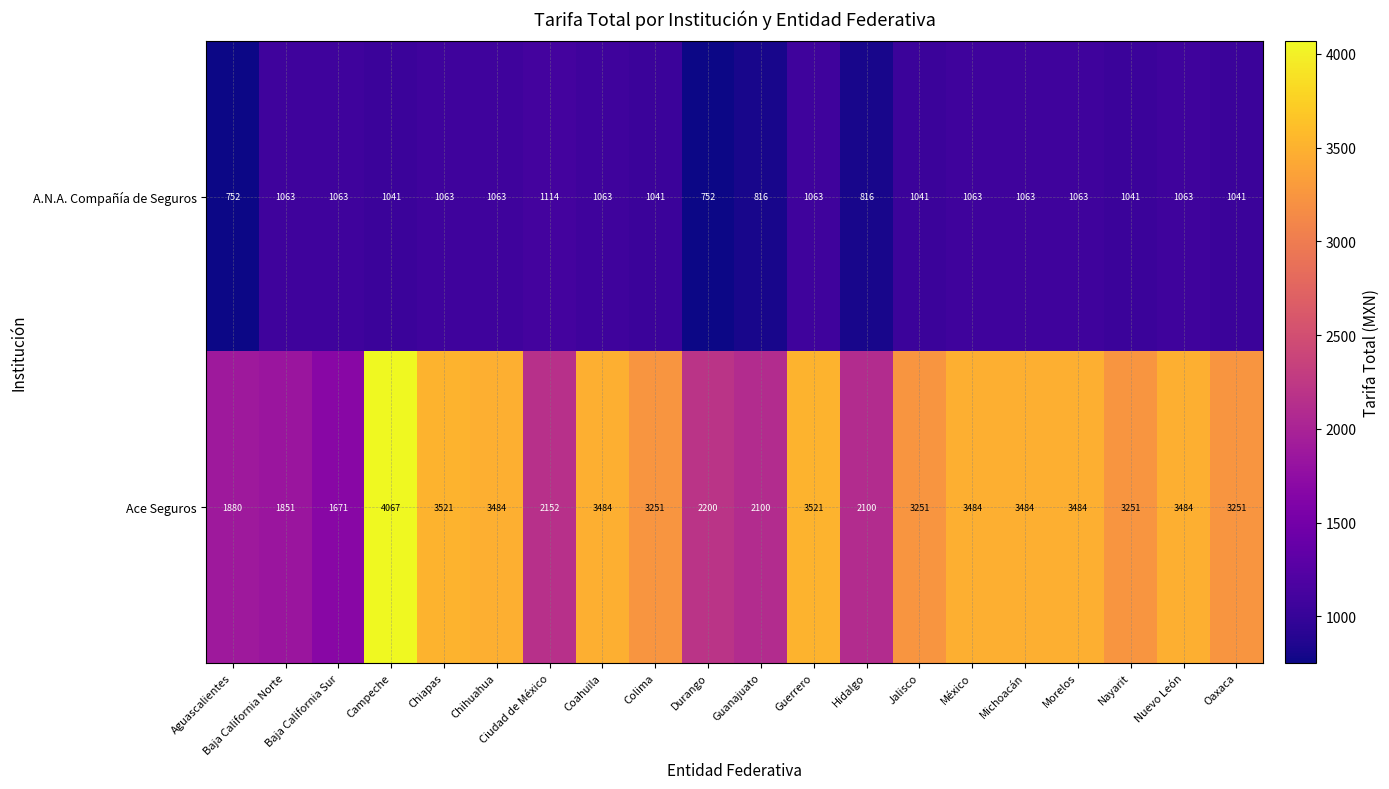

What is the difference between the second highest and second lowest values in the Ace Seguros series?

1670